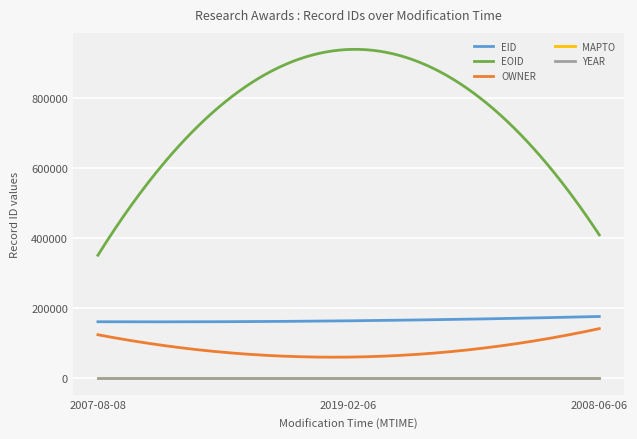

Which series has the largest total across all categories?

EOID